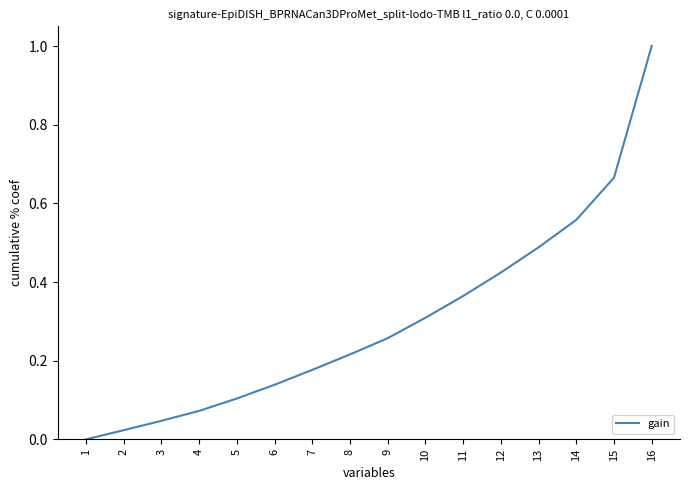

True or false: there are more than 2 points higher than both neighbors.

False